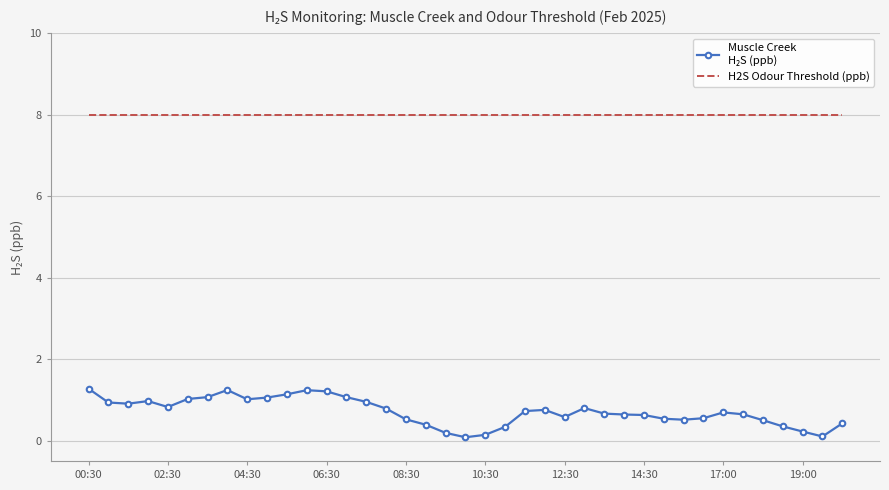

What is the greatest value displayed?

8.0